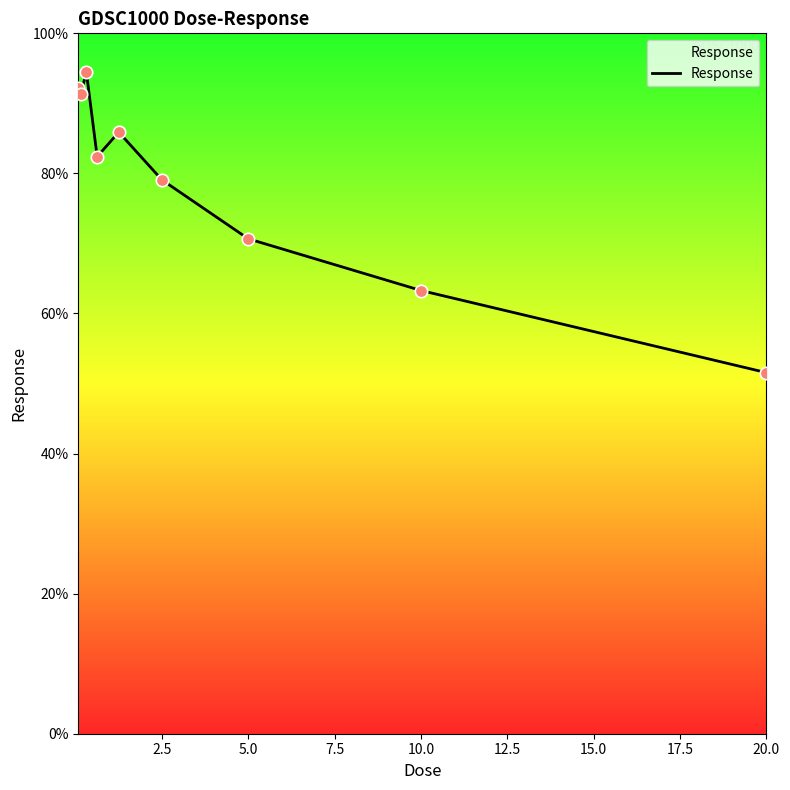

What is the smallest value displayed?

51.6